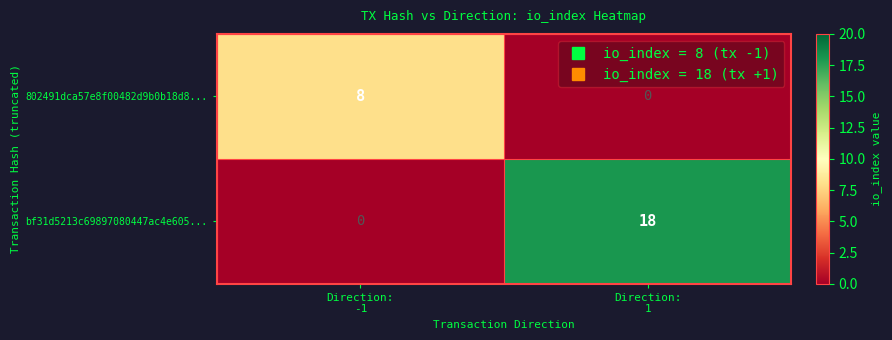

How many positive values does the bf31d5213c69897080447ac4e605... series have?

1